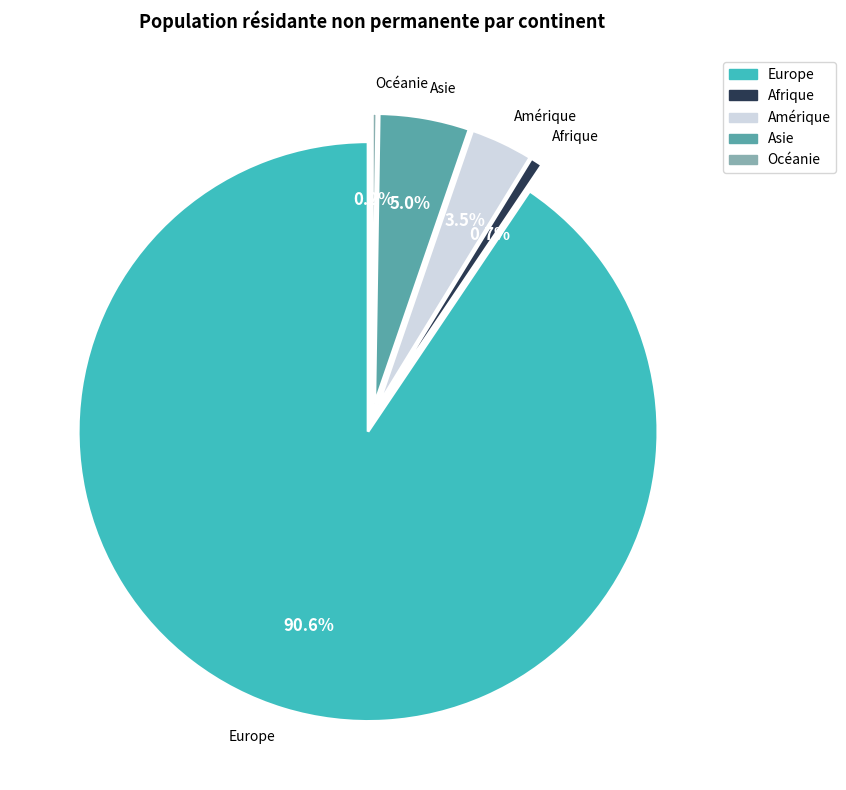

What is the change in value from Amérique to Océanie?

-238